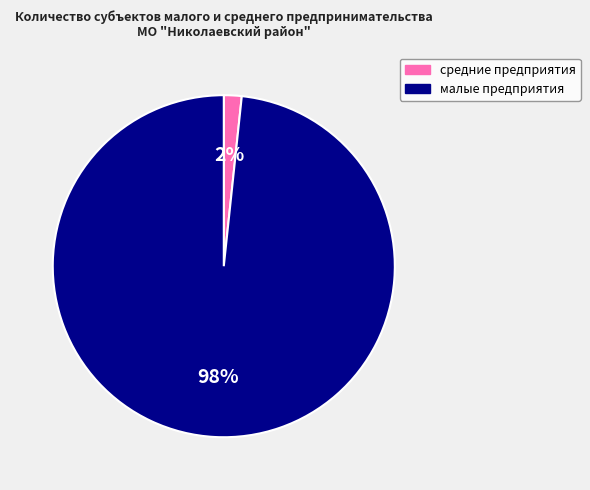

What is the largest slice in the pie chart?

малые предприятия